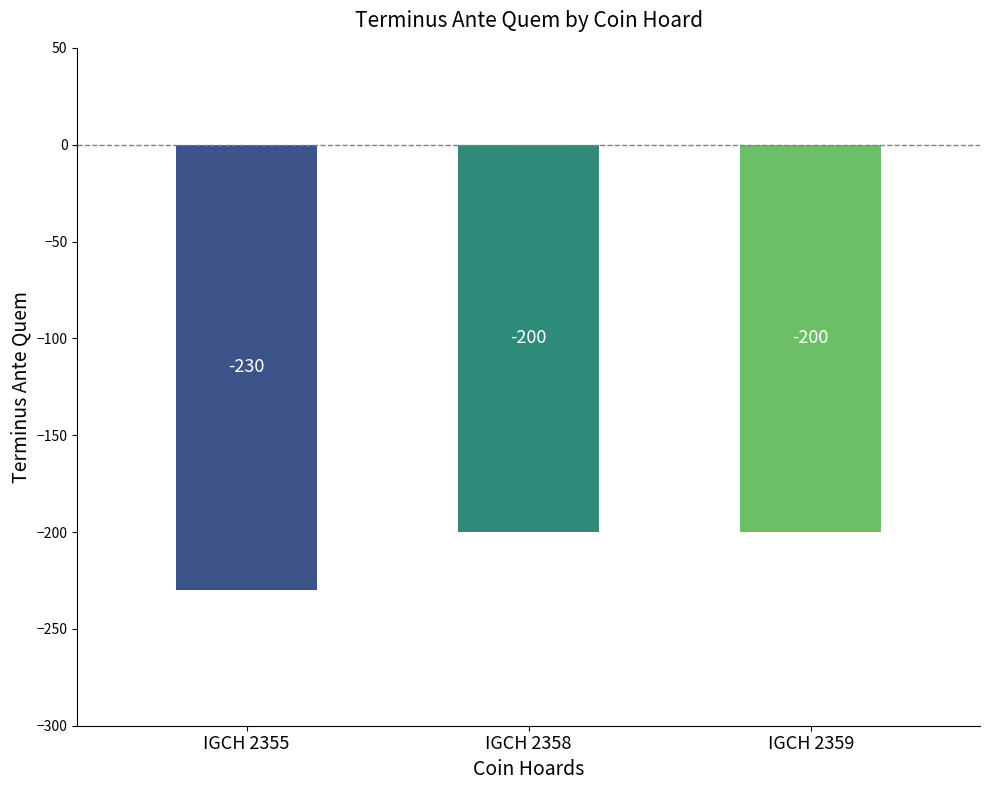

At which category does the chart reach its minimum across all series?

IGCH 2355